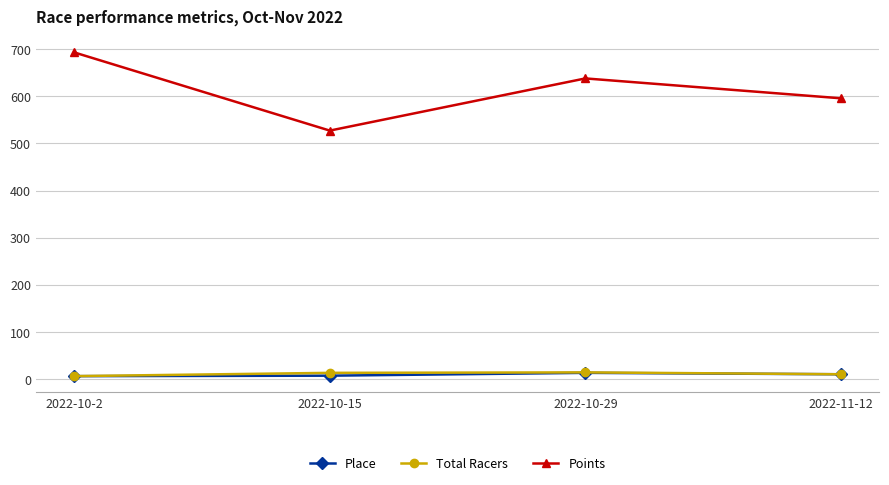

Count the number of data series in this chart.

3